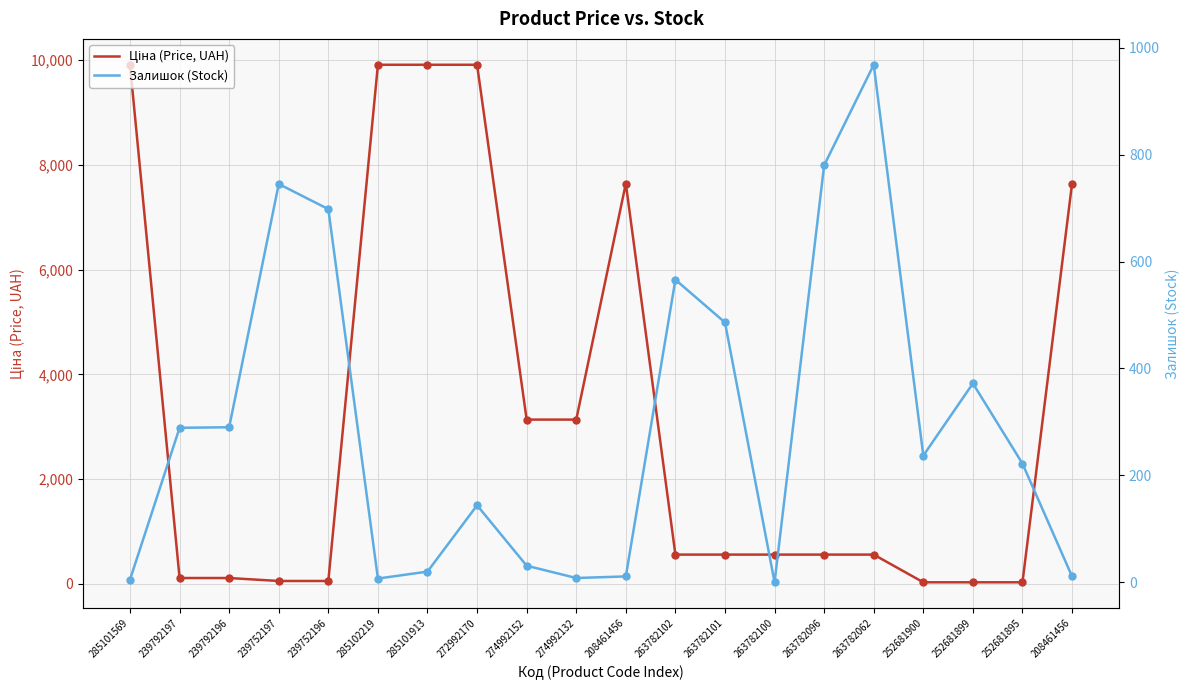

Which series has the largest total across all categories?

Ціна (Price, UAH)